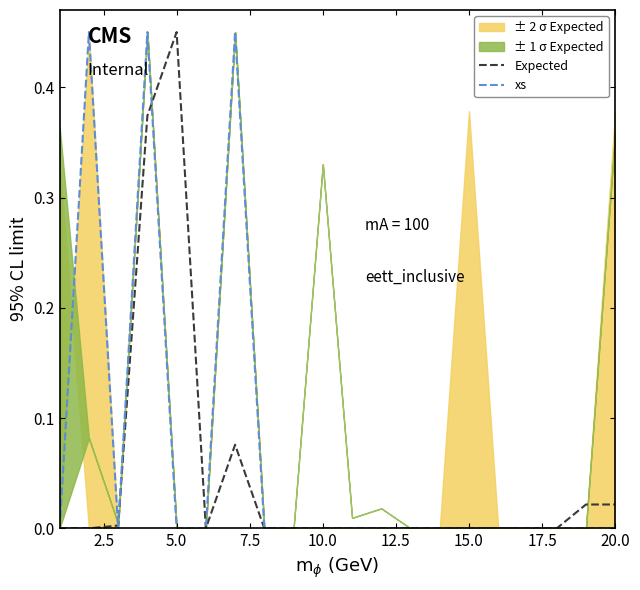

What position from the left is 20.0?

20